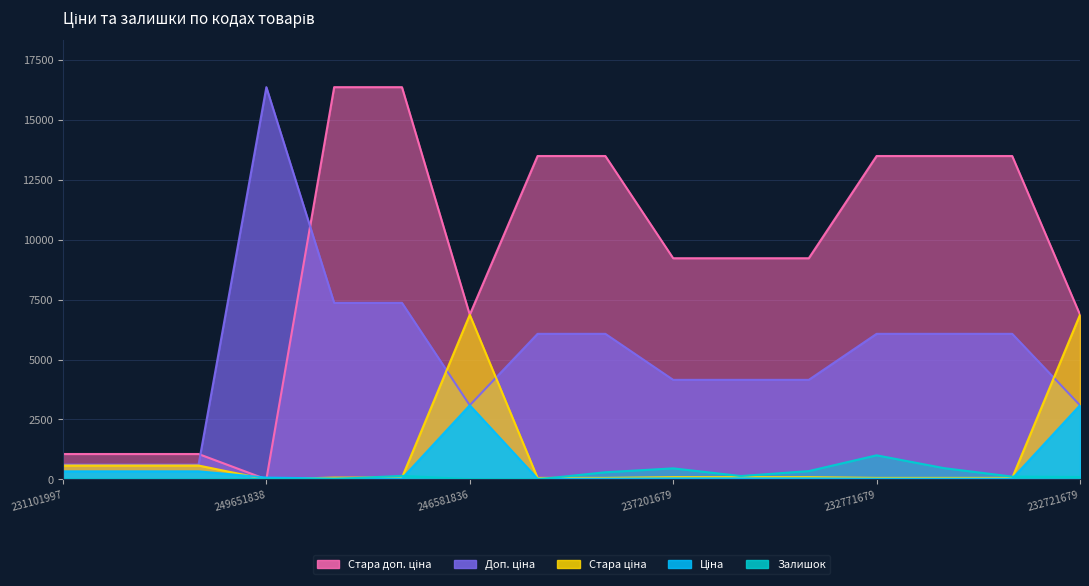

True or false: Стара доп. ціна and Залишок cross at least once.

True